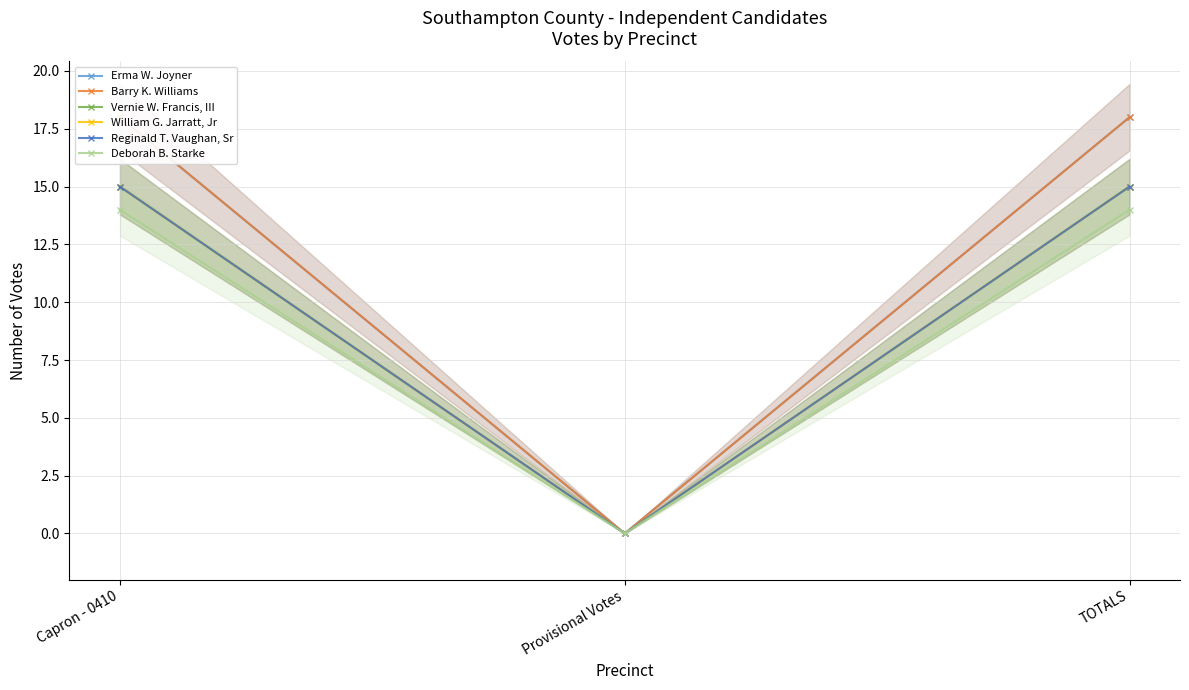

Reading left to right, list all the values displayed in this chart.

Erma W. Joyner: Capron - 0410=18	Provisional Votes=0	TOTALS=18
Barry K. Williams: Capron - 0410=18	Provisional Votes=0	TOTALS=18
Vernie W. Francis, III: Capron - 0410=15	Provisional Votes=0	TOTALS=15
William G. Jarratt, Jr: Capron - 0410=15	Provisional Votes=0	TOTALS=15
Reginald T. Vaughan, Sr: Capron - 0410=15	Provisional Votes=0	TOTALS=15
Deborah B. Starke: Capron - 0410=14	Provisional Votes=0	TOTALS=14